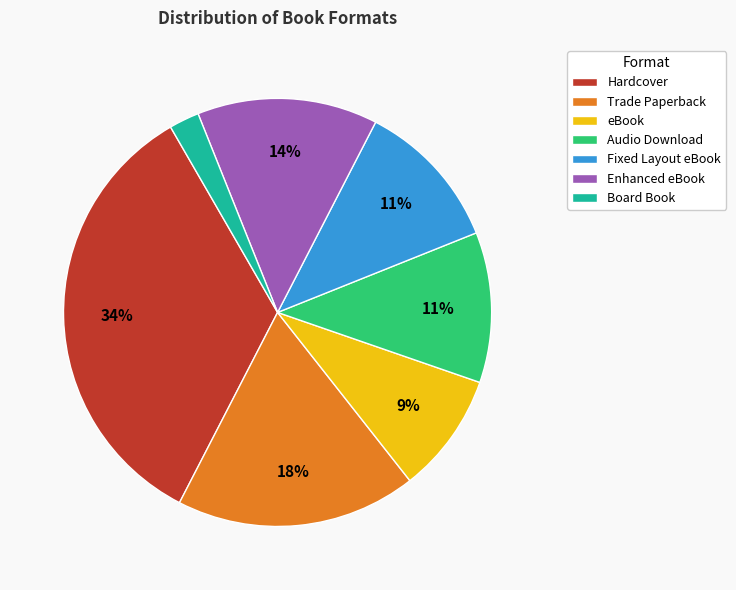

What percentage is the Fixed Layout eBook slice, to the nearest percent?

11%